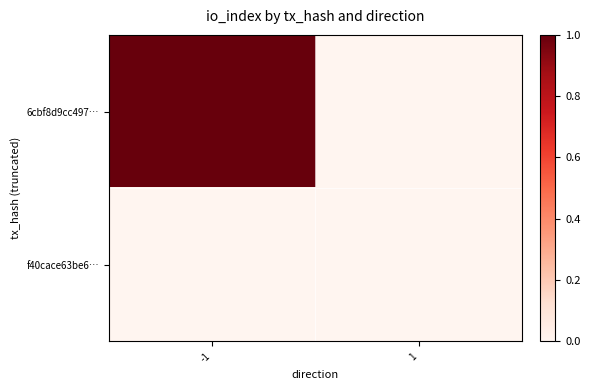

Reading left to right, what are all the values shown in this chart?

6cbf8d9cc497…: -1=1	1=0
f40cace63be6…: -1=0	1=0